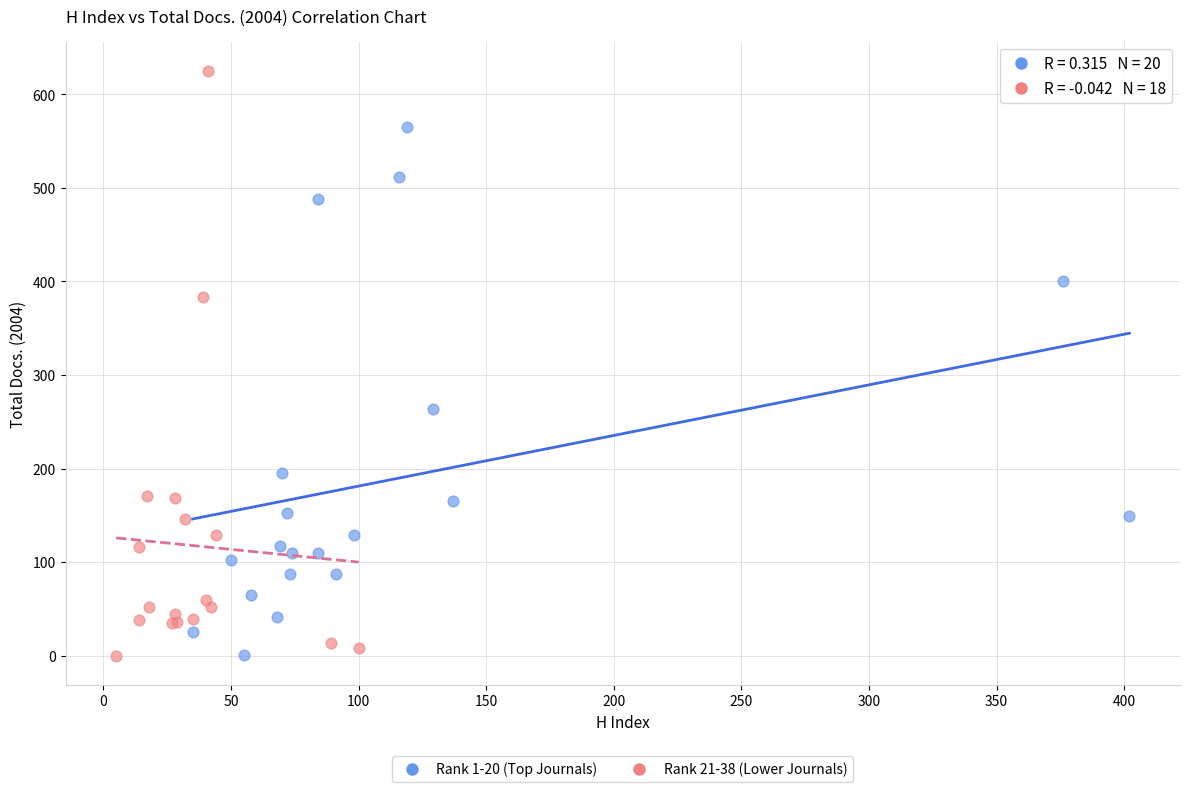

Which series contains the highest Y value?

Rank 21-38 (Lower Journals)